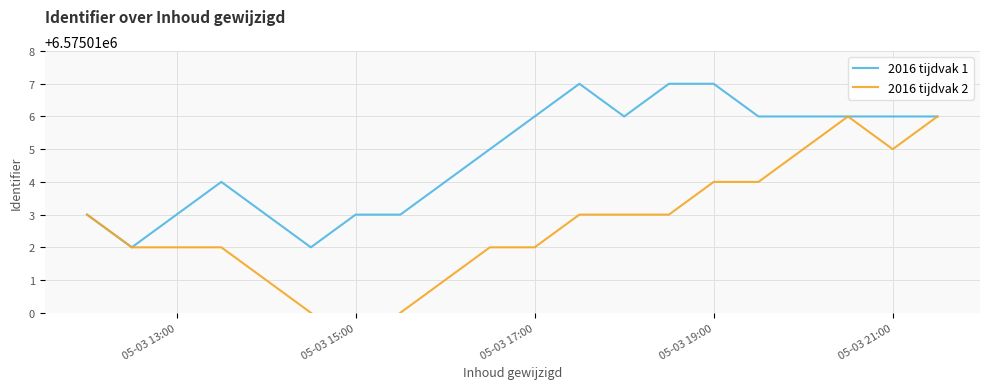

What are all the series names shown in the legend?

2016 tijdvak 1, 2016 tijdvak 2